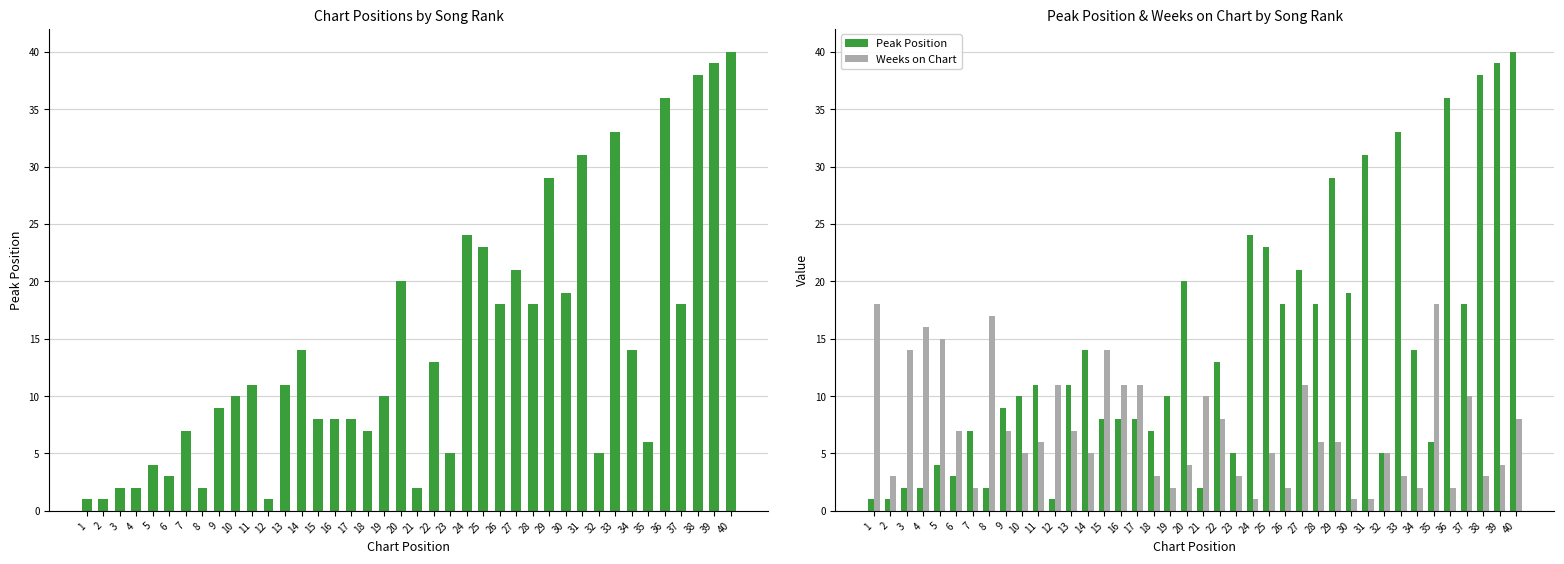

List the series in order of their overall mean, highest first.

Peak Position, Weeks on Chart